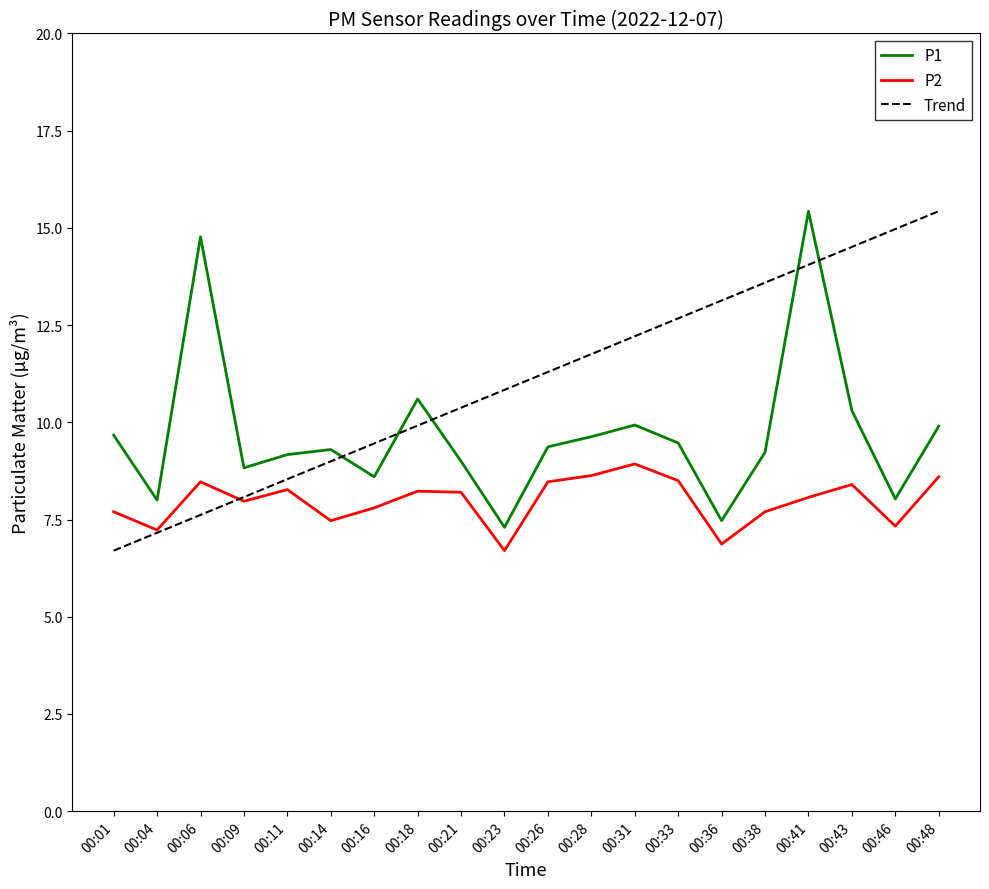

Which series ends up on top after the final intersection of P1 and Trend?

Trend